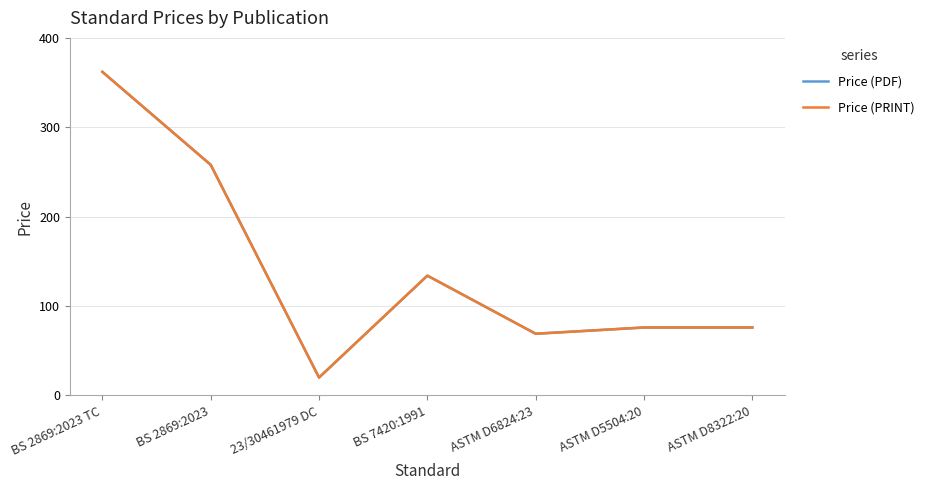

Does the chart have visible grid lines?

Yes